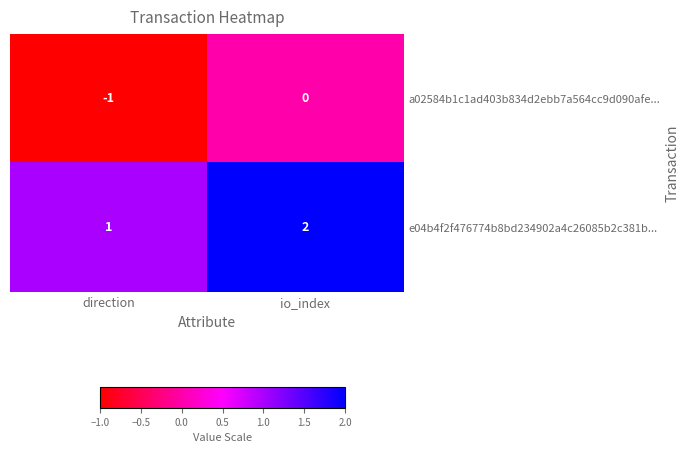

The value of e04b4f2f476774b8bd234902a4c26085b2c381b... at direction is 0. True or false?

False